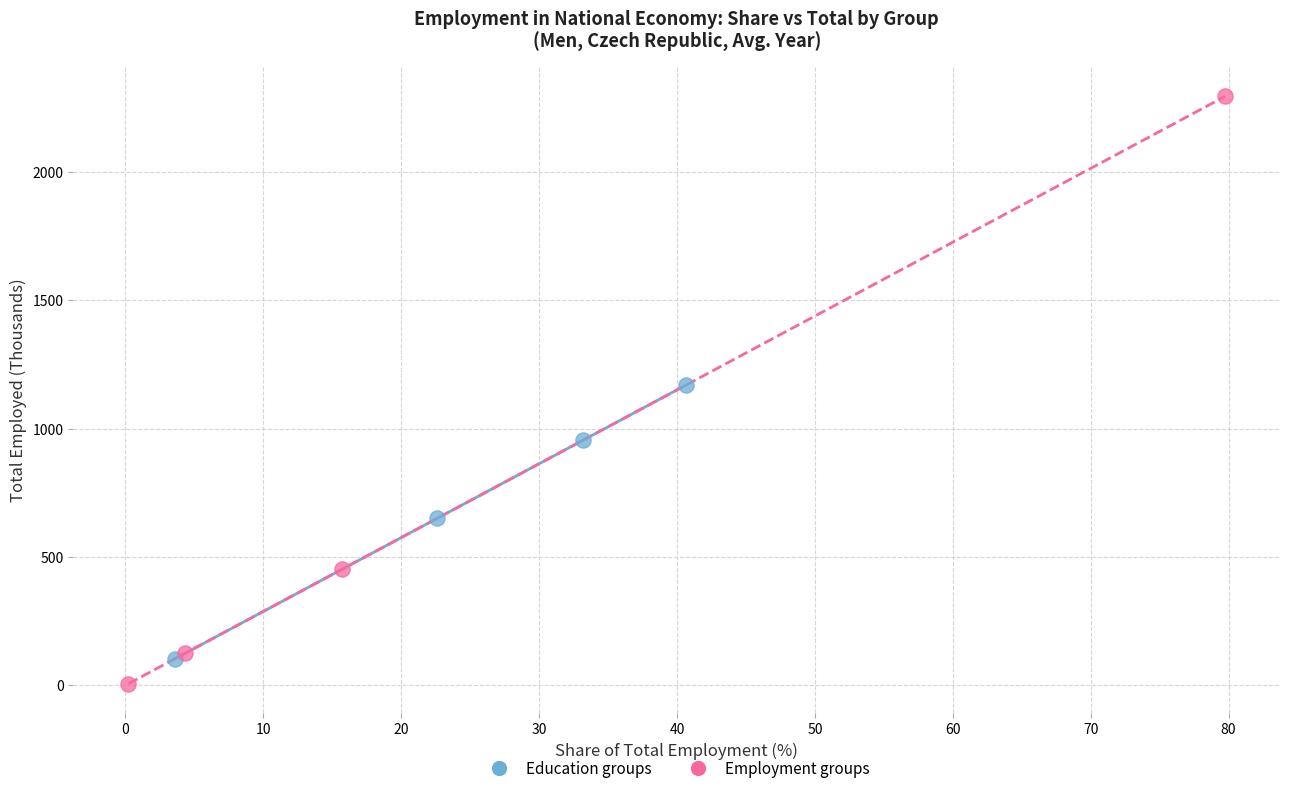

Which series has the widest spread of Y values?

Employment groups